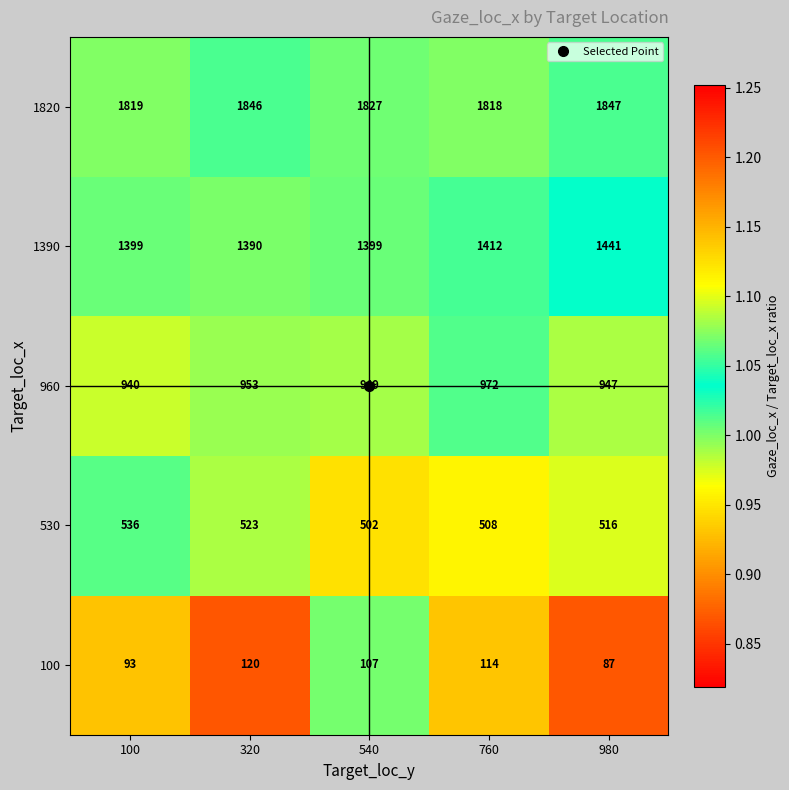

True or false: 1390 has a value of 2203 at 760.

False